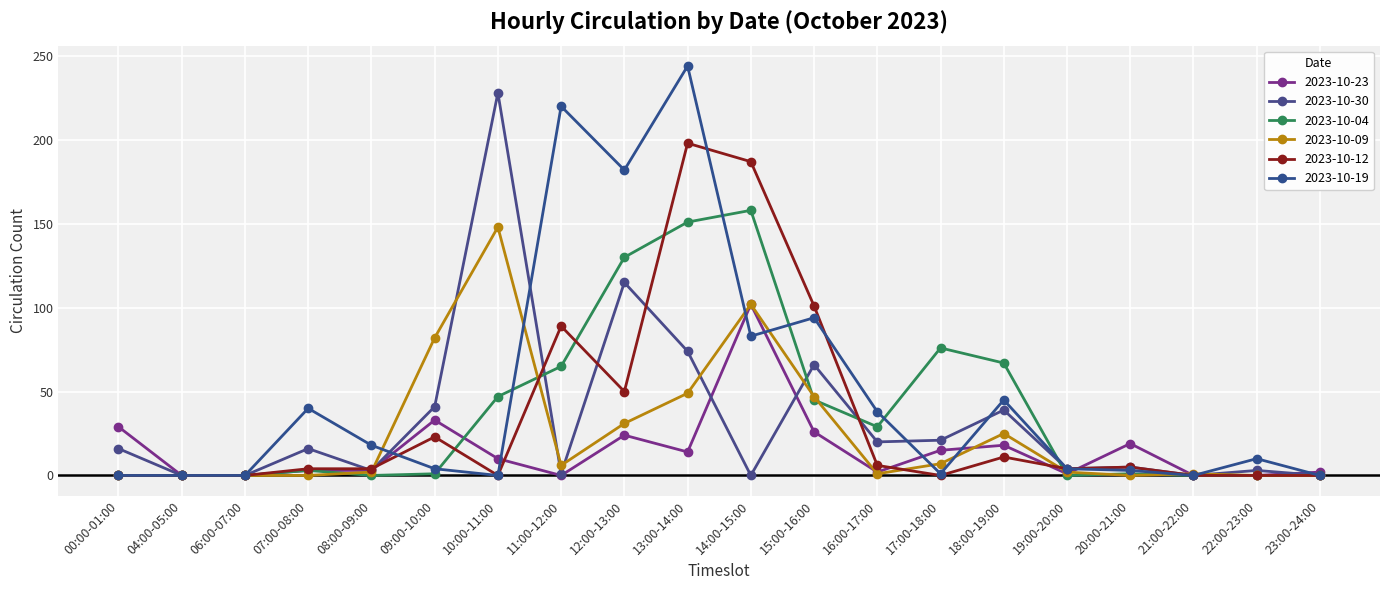

At which category is the sum across all series the highest?

13:00-14:00